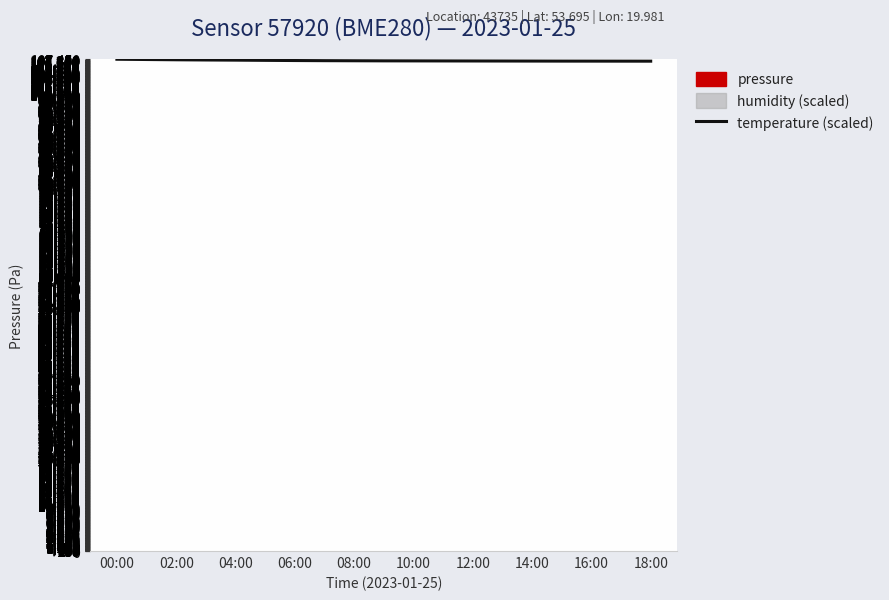

How many lines are shown in the chart?

1